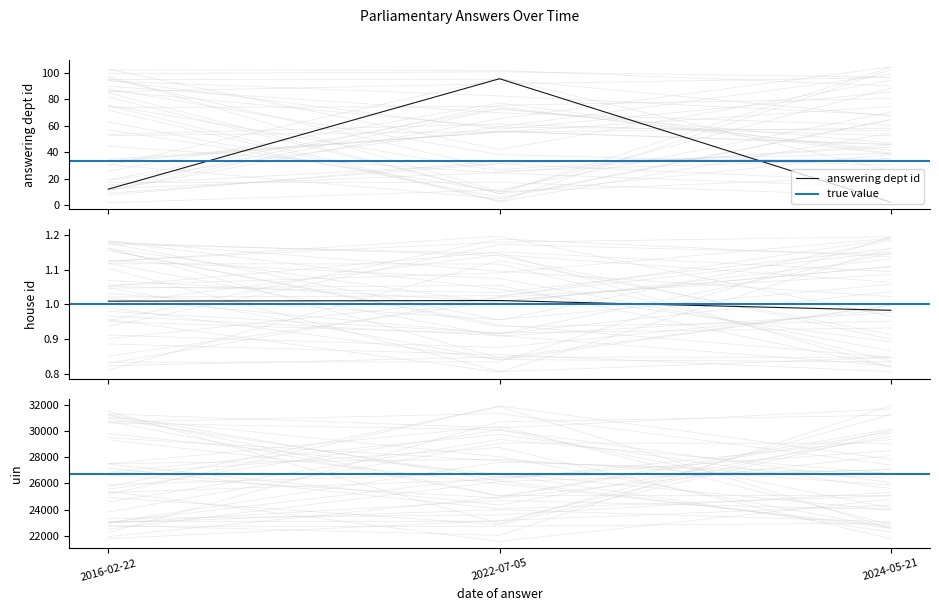

At which category does the chart reach its minimum across all series?

2024-05-21